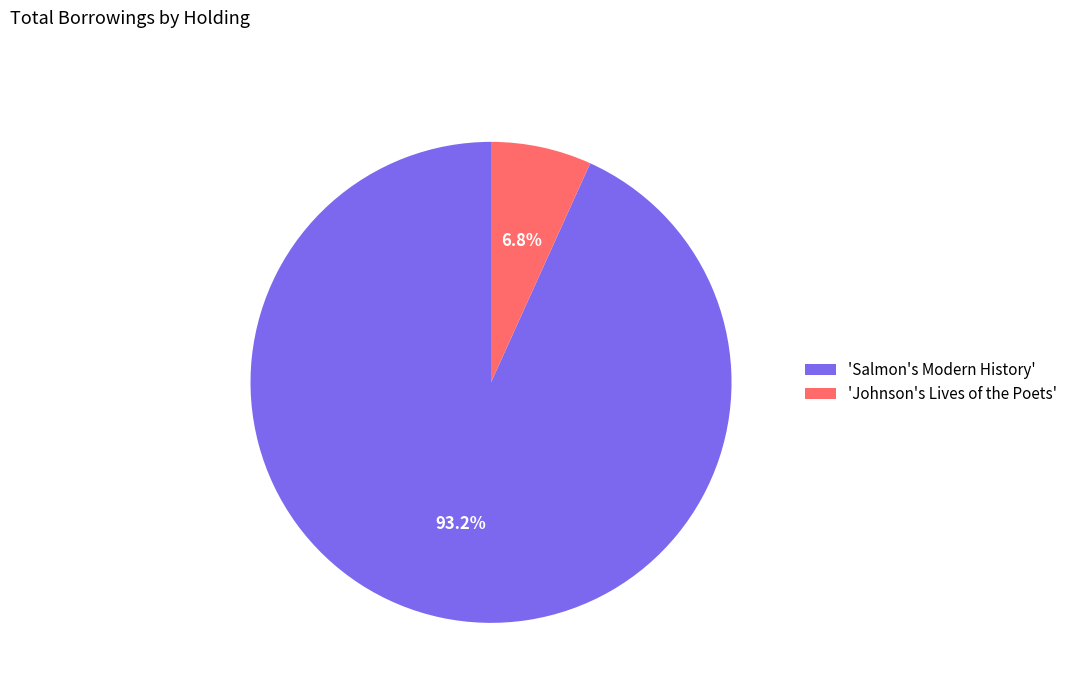

Which category has the smallest portion of the pie?

'Johnson's Lives of the Poets'